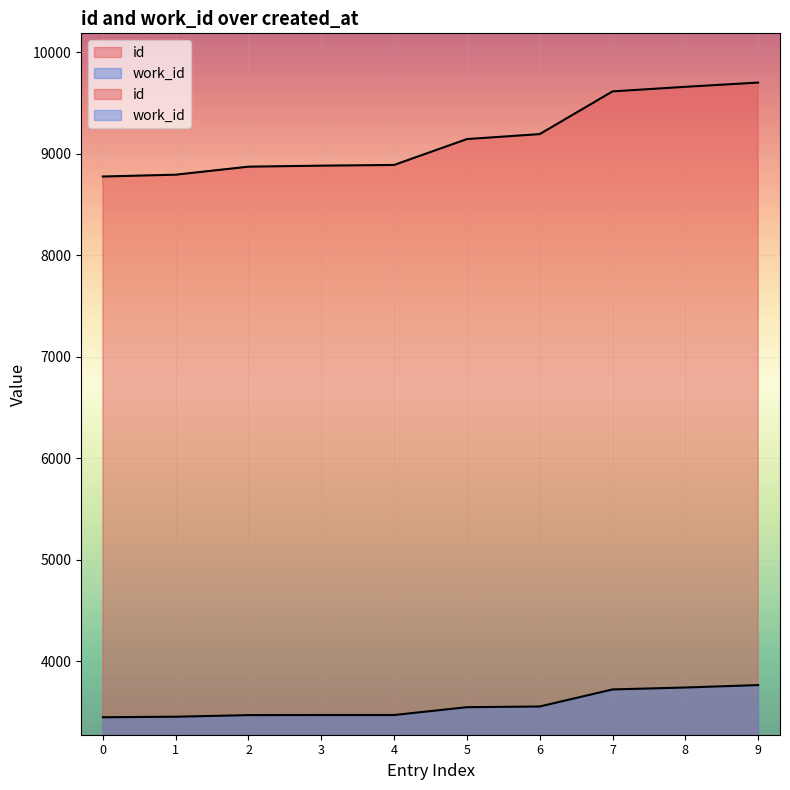

Reading right to left, what are all the values shown in this chart?

id: 9702	9660	9615	9194	9145	8890	8883	8873	8794	8776
work_id: 3764	3740	3721	3553	3546	3469	3469	3468	3452	3447